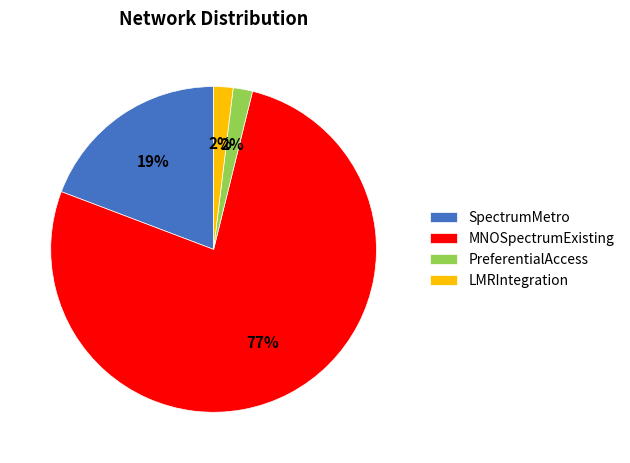

Combined, do MNOSpectrumExisting and LMRIntegration account for over 50%?

Yes